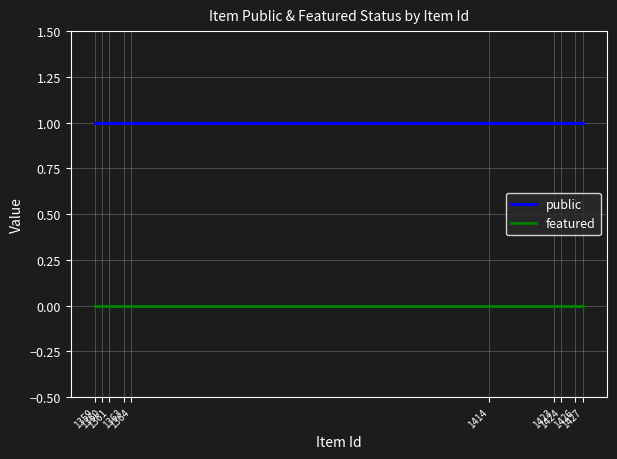

List the series in order of their overall mean, highest first.

public, featured